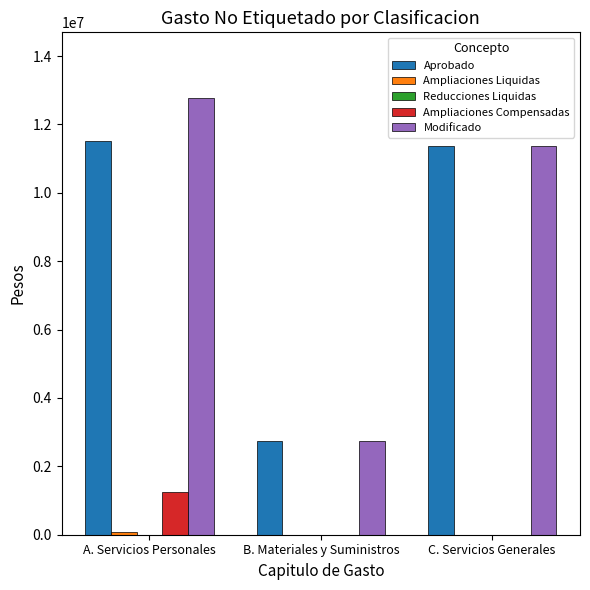

What is the total value across all series at C. Servicios Generales?

22725012.0